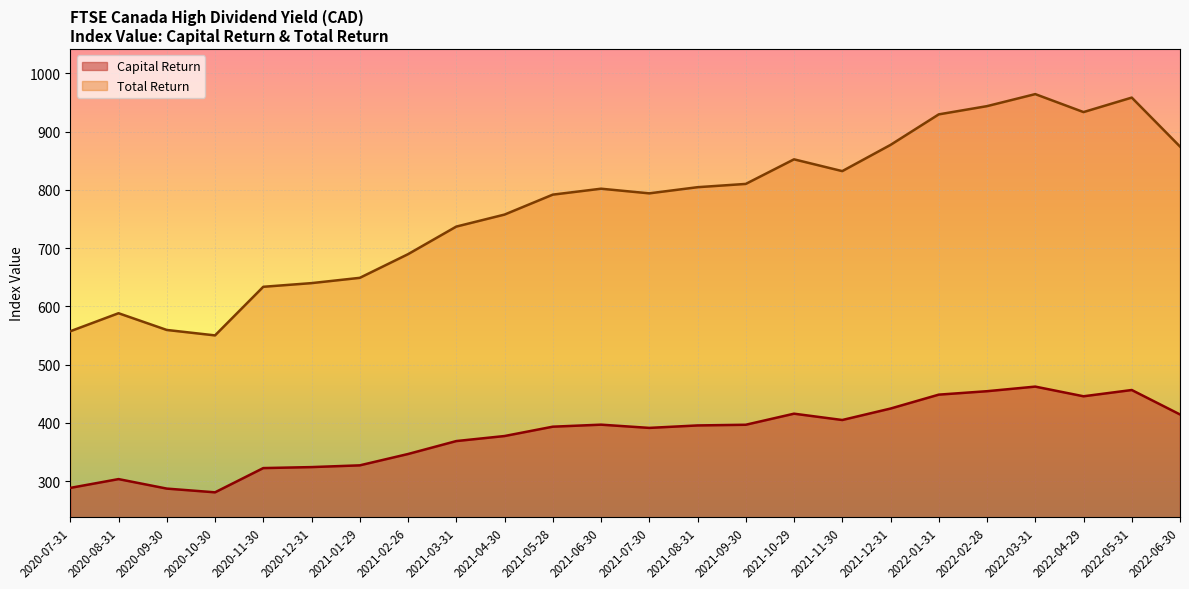

Reading left to right, transcribe all the data shown in this chart.

Capital Return: 2020-07-31=288.4	2020-08-31=303.5	2020-09-30=287.2	2020-10-30=280.8	2020-11-30=322.4	2020-12-31=324.1	2021-01-29=327.1	2021-02-26=346.5	2021-03-31=368.7	2021-04-30=377.4	2021-05-28=393.4	2021-06-30=396.9	2021-07-30=391.3	2021-08-31=395.6	2021-09-30=396.7	2021-10-29=415.7	2021-11-30=404.9	2021-12-31=424.5	2022-01-31=448.4	2022-02-28=454.3	2022-03-31=462.2	2022-04-29=445.6	2022-05-31=456.4	2022-06-30=414.4
Total Return: 2020-07-31=557.2	2020-08-31=588.2	2020-09-30=559.4	2020-10-30=550.1	2020-11-30=633.5	2020-12-31=639.8	2021-01-29=648.9	2021-02-26=689.5	2021-03-31=736.9	2021-04-30=757.5	2021-05-28=791.7	2021-06-30=801.9	2021-07-30=793.9	2021-08-31=804.5	2021-09-30=810.1	2021-10-29=852.3	2021-11-30=832.1	2021-12-31=877.0	2022-01-31=929.5	2022-02-28=943.6	2022-03-31=964.2	2022-04-29=933.4	2022-05-31=958.2	2022-06-30=874.2